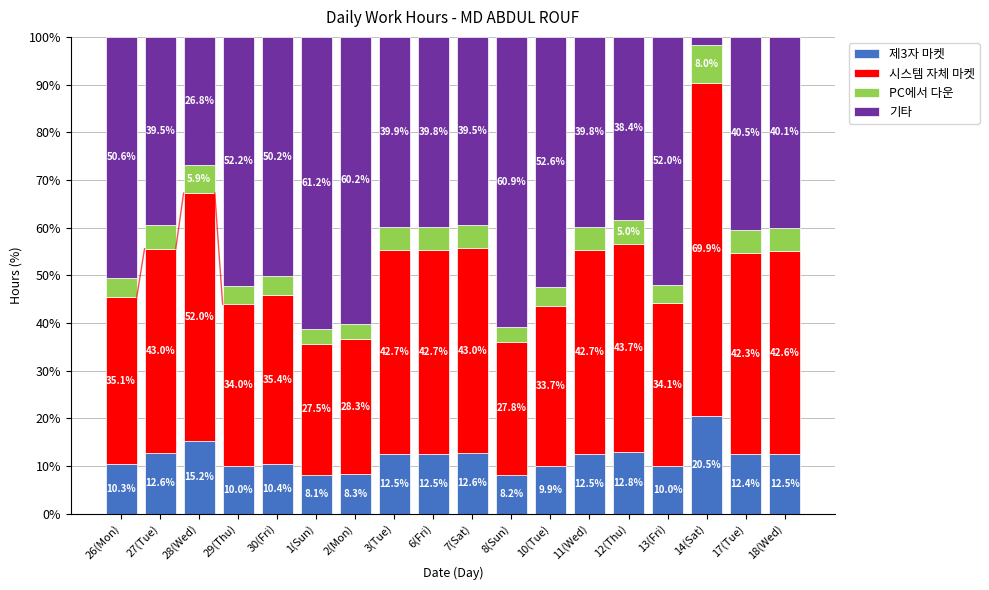

Is it true that 제3자 마켓 equals 10.0 at 29(Thu)?

True